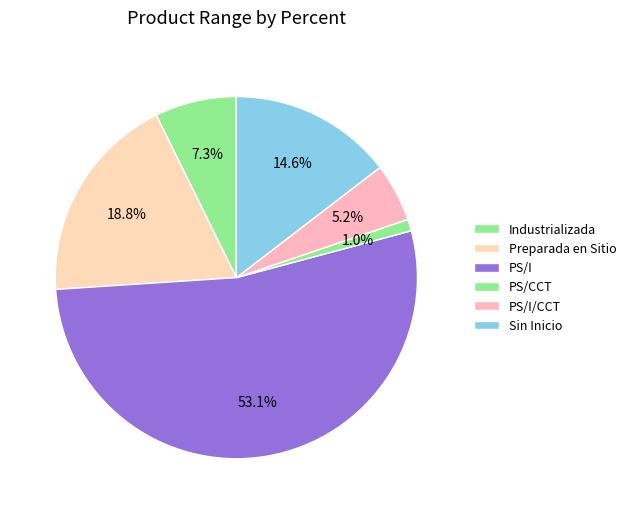

What is the largest slice in the pie chart?

PS/I